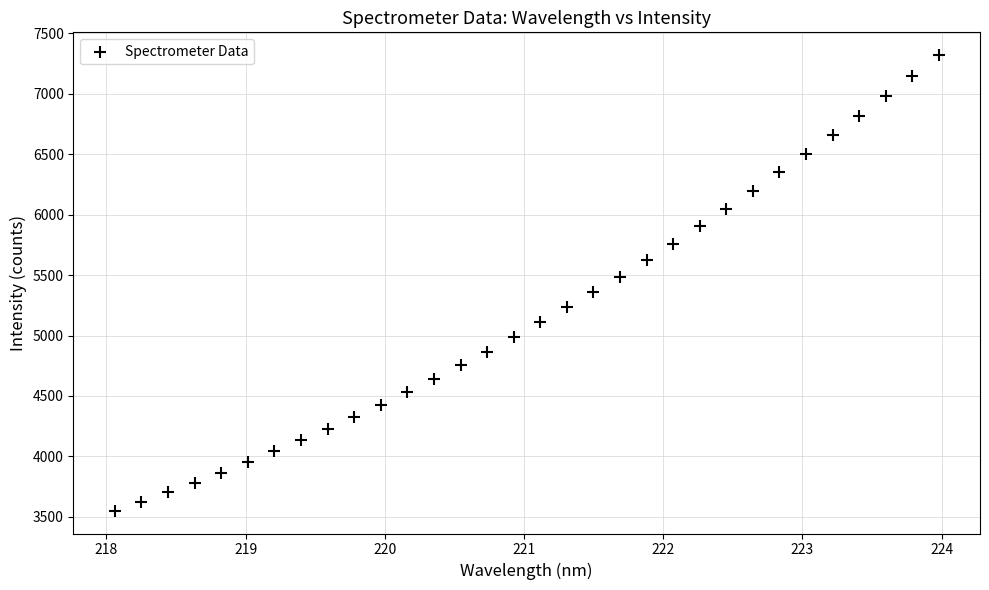

What is the range of X values (max minus min)?

5.9